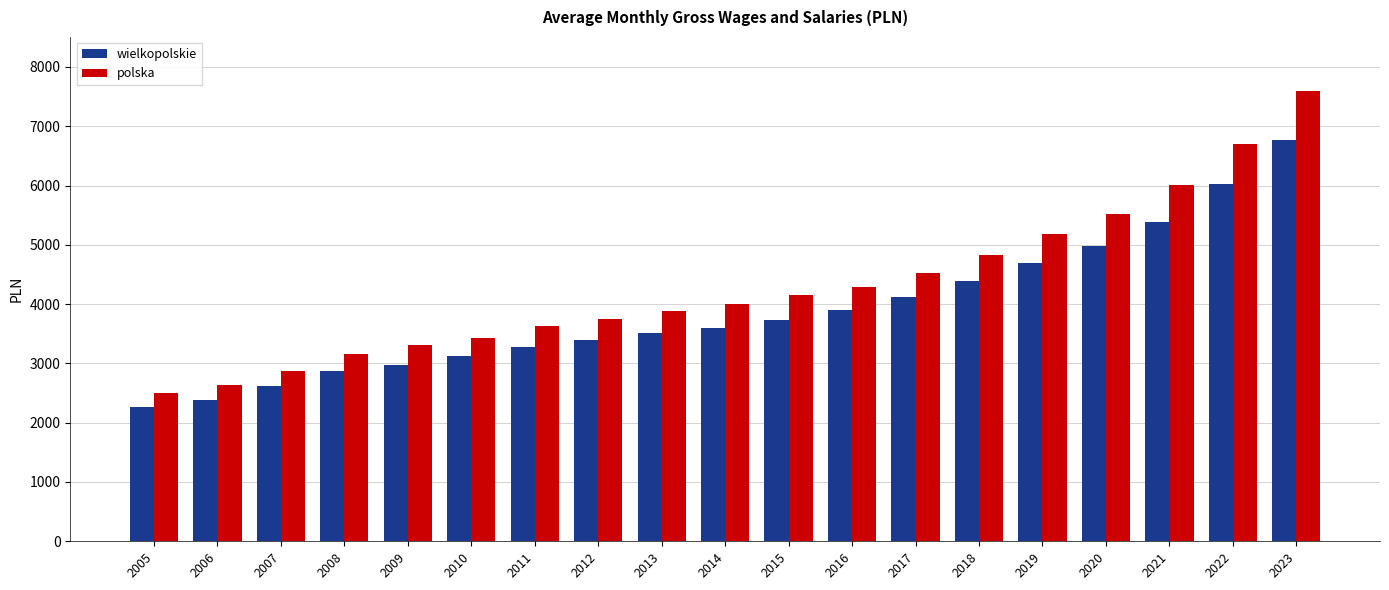

True or false: polska has a value of 915 at 2005.

False